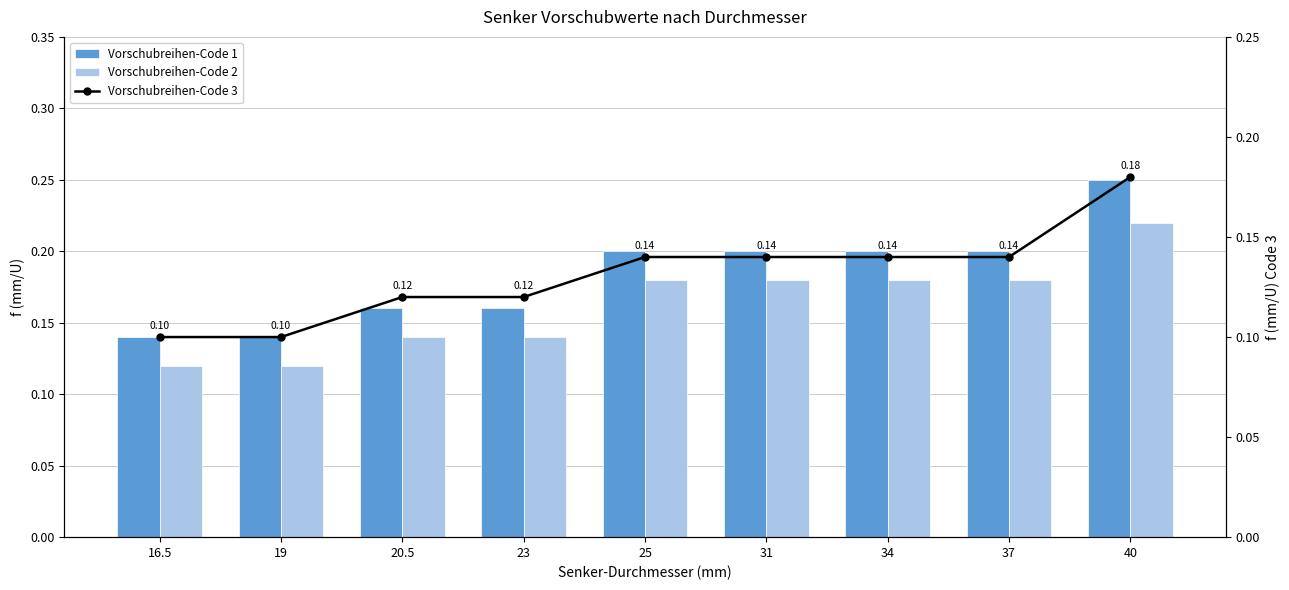

Are the bars grouped side by side (vs. stacked)?

Yes